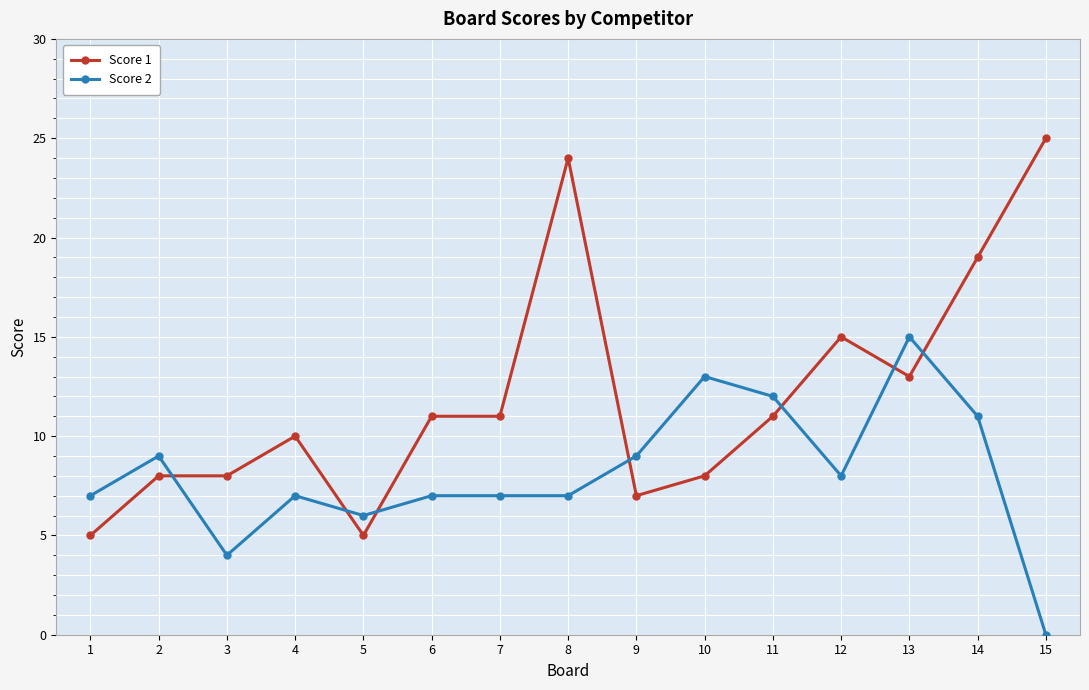

What are all the series names shown in the legend?

Score 1, Score 2